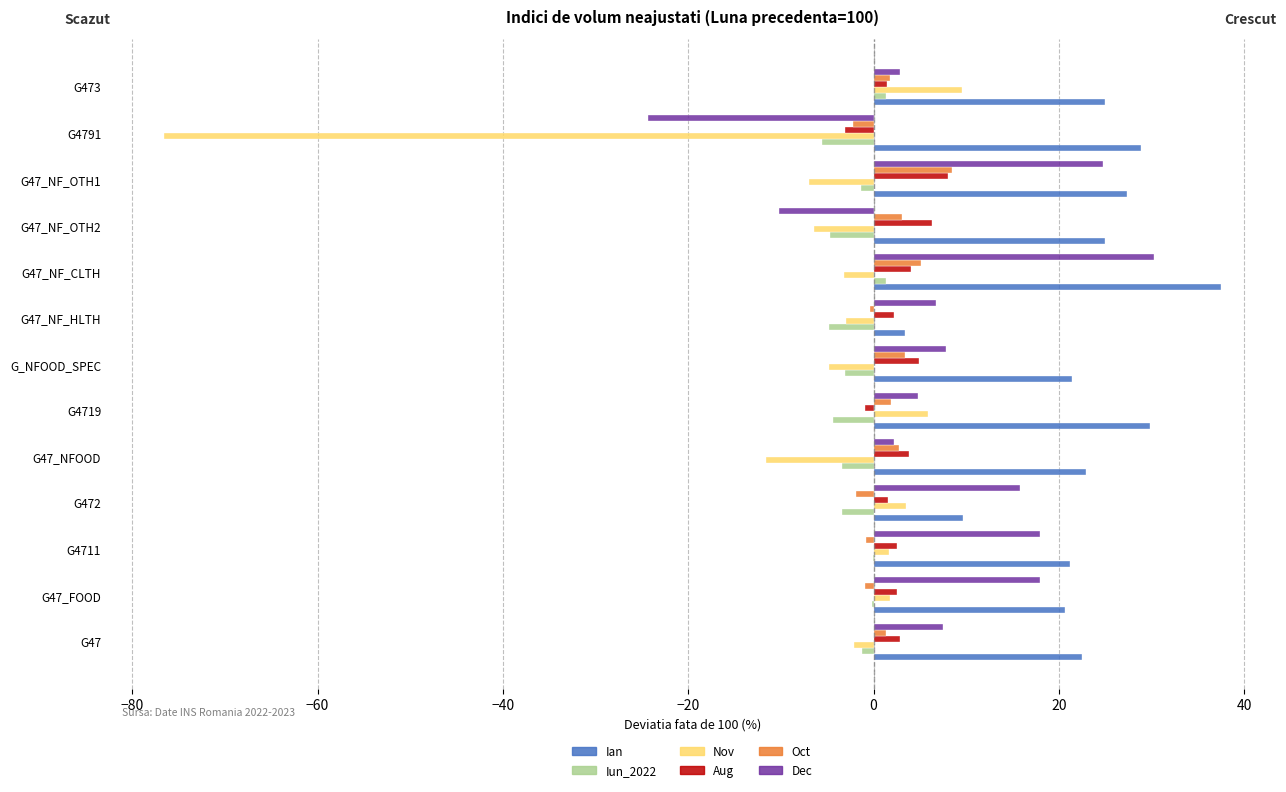

At which category is the sum across all series the highest?

G47_NF_CLTH